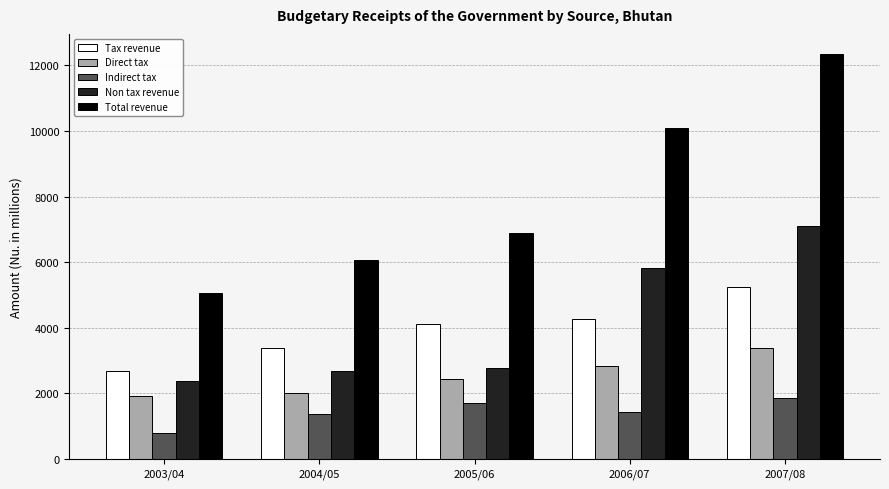

Rank the series at 2007/08 from highest to lowest value.

Total revenue, Non tax revenue, Tax revenue, Direct tax, Indirect tax